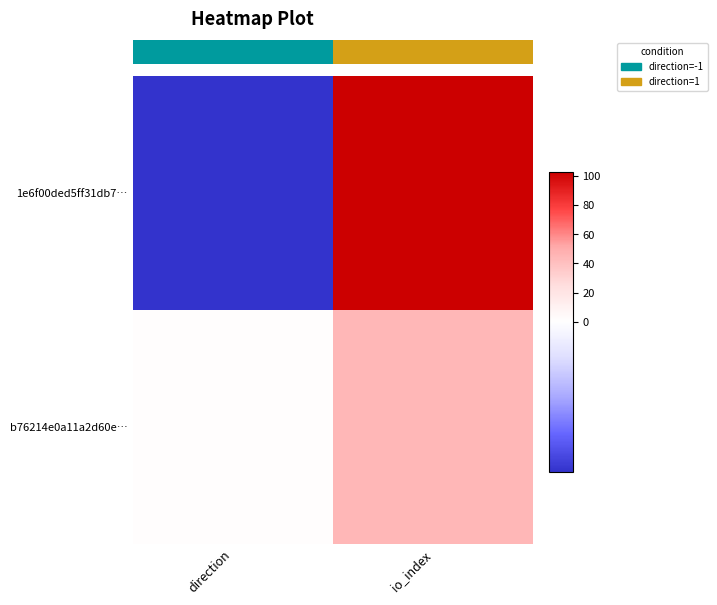

Reading left to right, transcribe all the data shown in this chart.

1e6f00ded5ff31db7…: direction=-1	io_index=103
b76214e0a11a2d60e…: direction=1	io_index=45